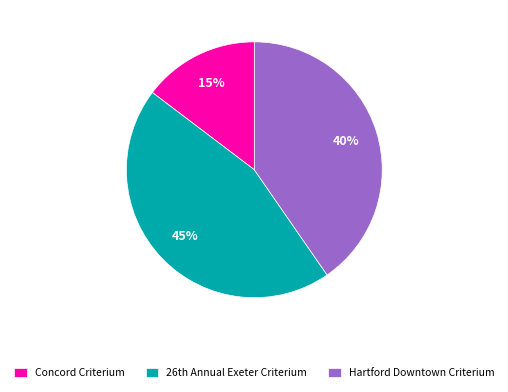

To the nearest percent, what is the average slice percentage?

33%